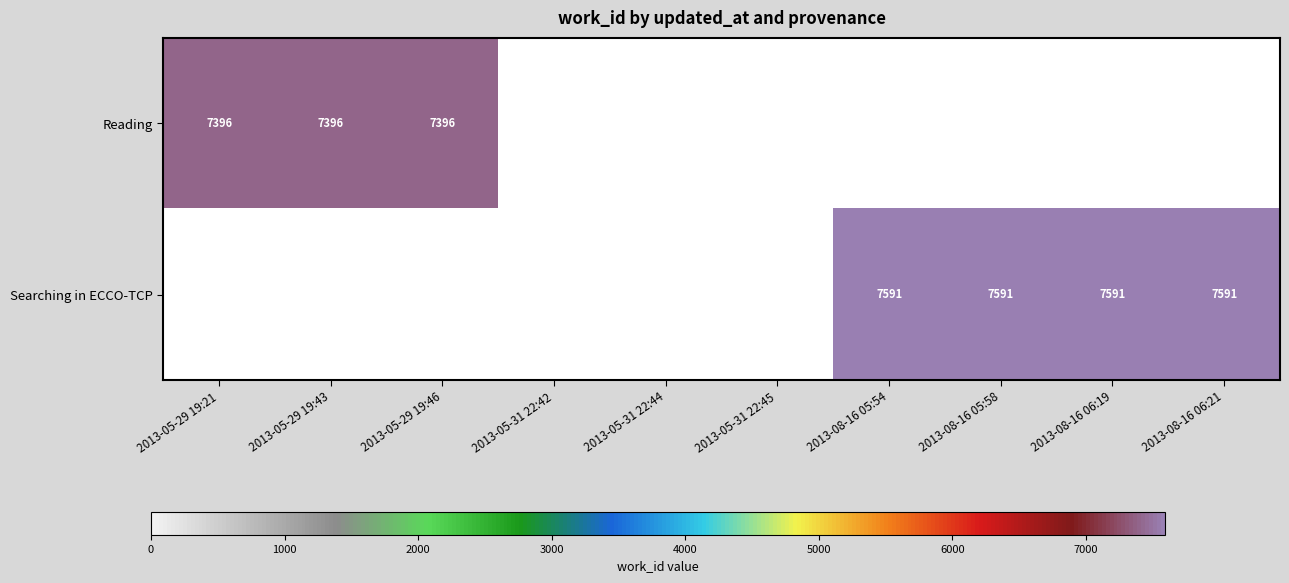

What is the sum of the Reading values at 2013-05-29 19:21 and 2013-05-29 19:43?

14792